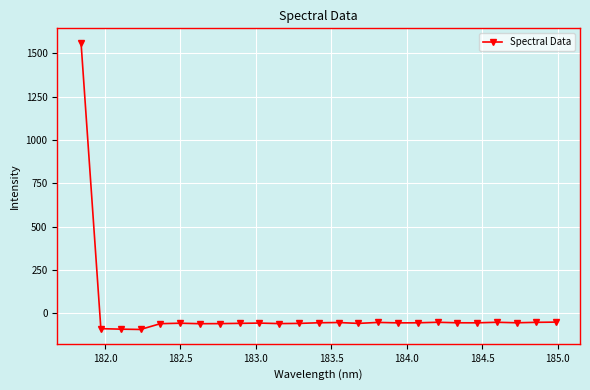

What is the minimum value shown in the chart?

-94.5